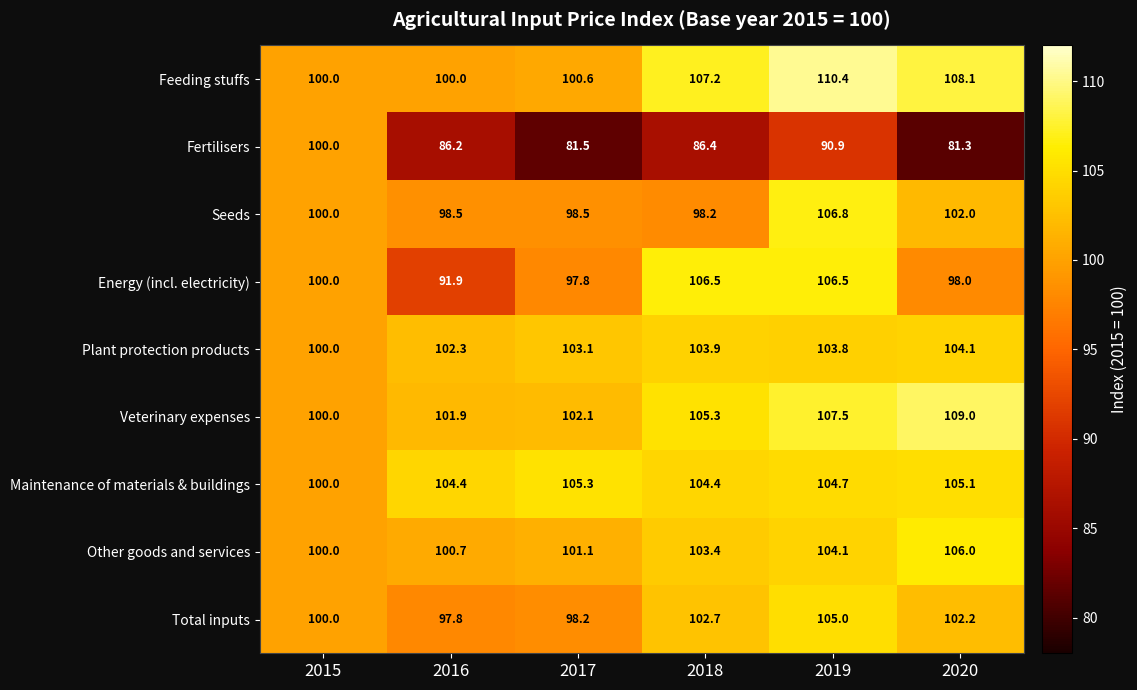

Rank the series at 2019 from highest to lowest value.

Feeding stuffs, Veterinary expenses, Seeds, Energy (incl. electricity), Total inputs, Maintenance of materials & buildings, Other goods and services, Plant protection products, Fertilisers